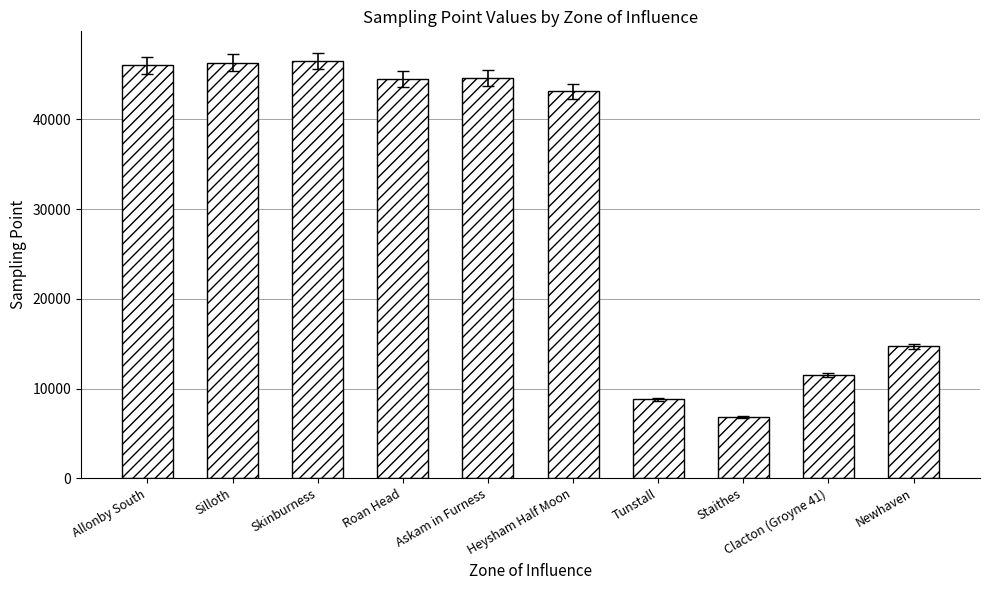

Is it true that the value at Silloth is 46300?

True